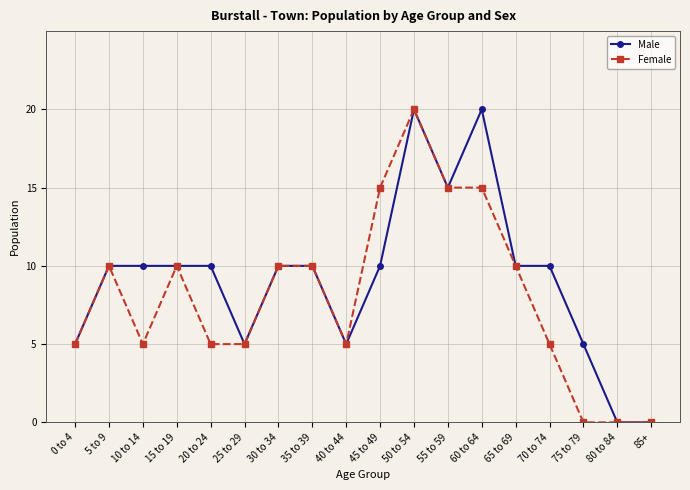

What is the difference between the Male values at 25 to 29 and 70 to 74?

5